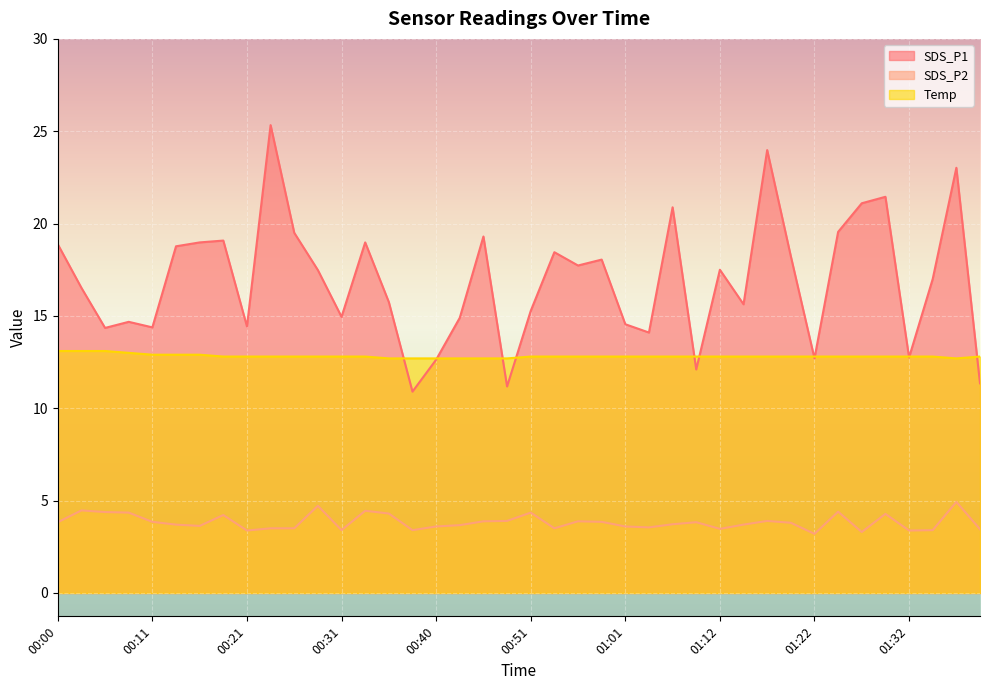

How many lines are shown in the chart?

3